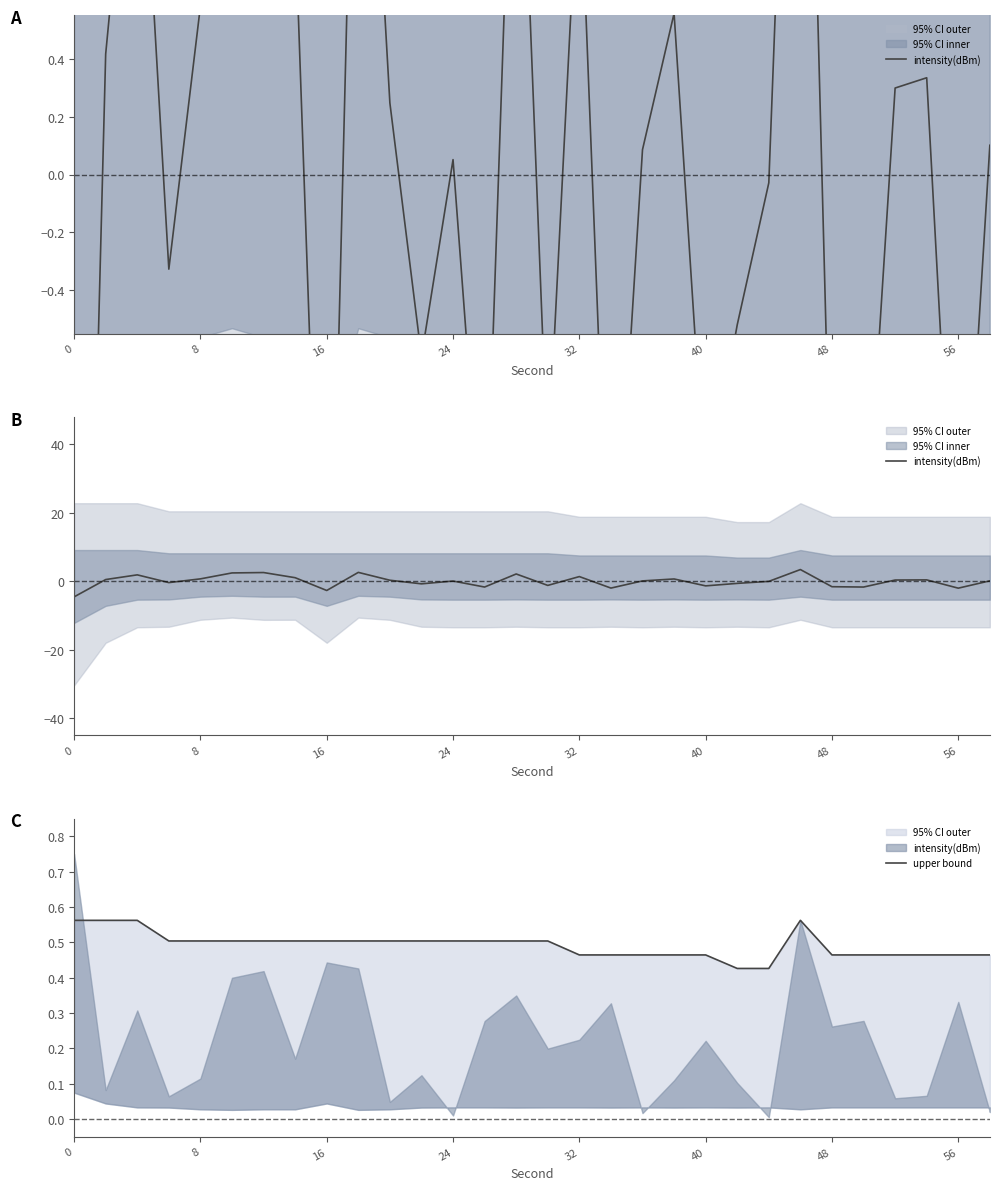

Which has a higher value, 0 or 19?

19